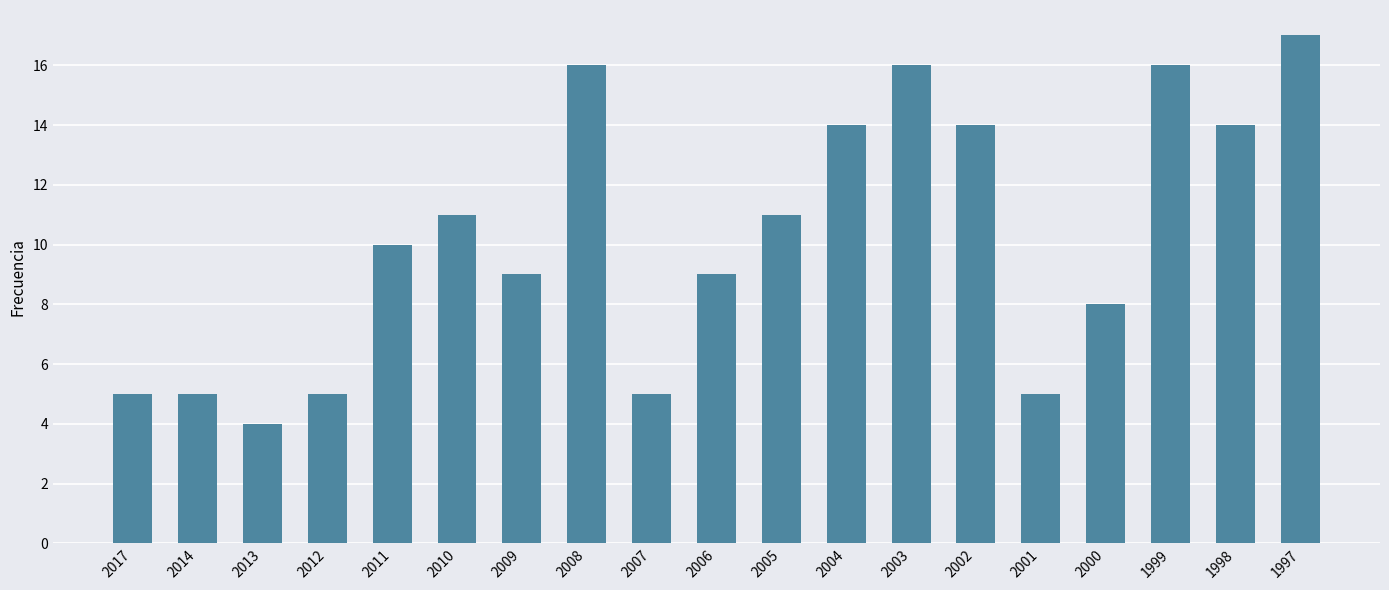

What is the sum of all values?

194